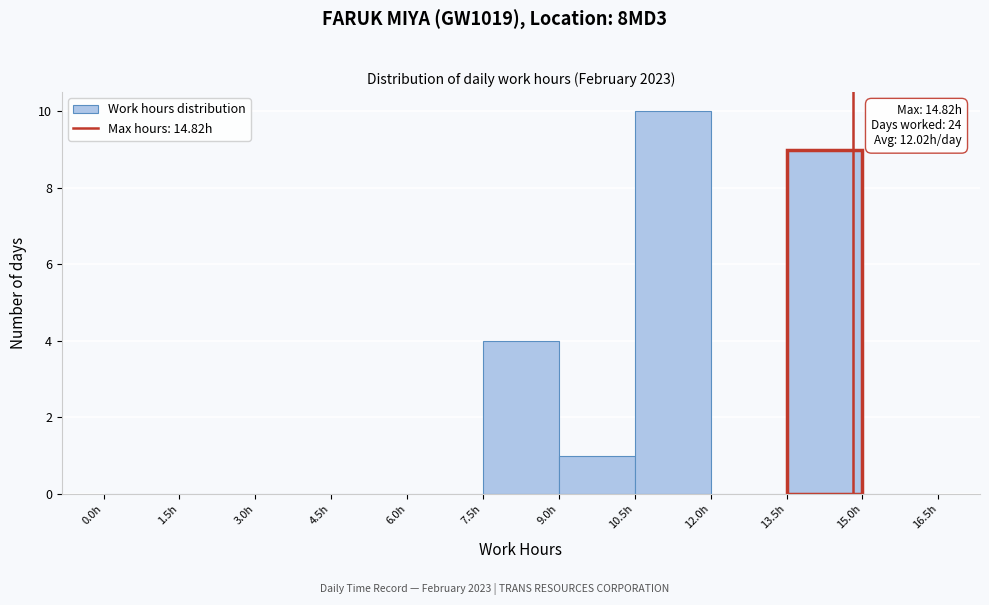

Over which range of the x-axis is the bar tallest?

10.5 to 12.0